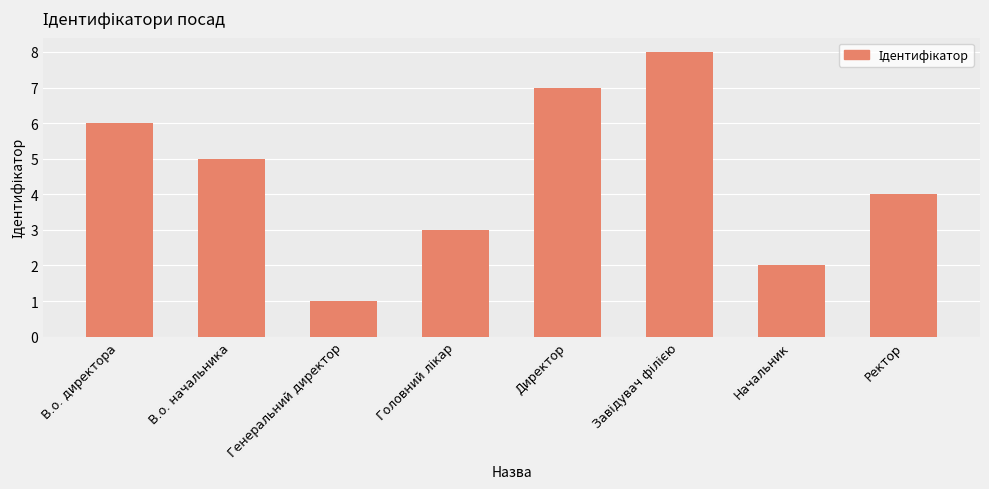

What is the change in value from В.о. начальника to Ректор?

-1